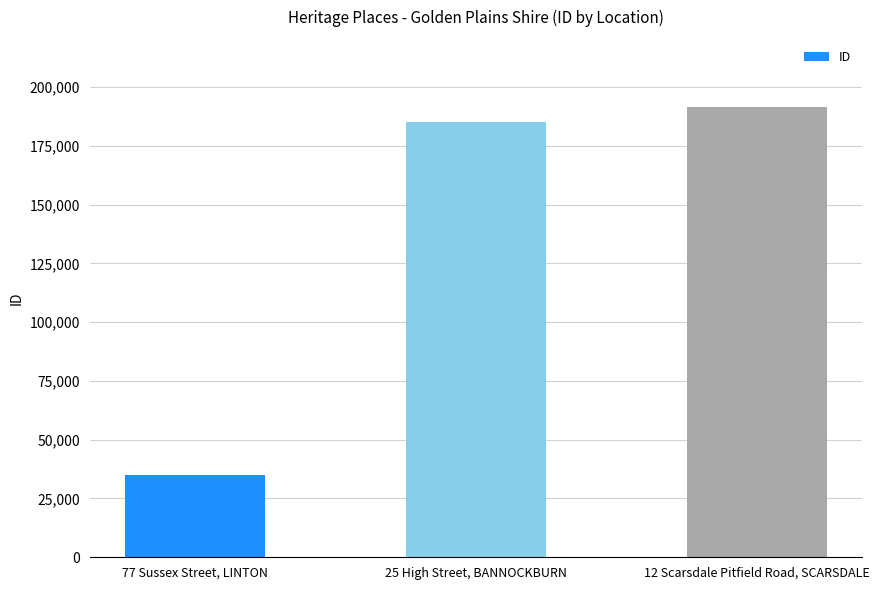

Reading left to right, transcribe all the data shown in this chart.

77 Sussex Street, LINTON=34960	25 High Street, BANNOCKBURN=184973	12 Scarsdale Pitfield Road, SCARSDALE=191443